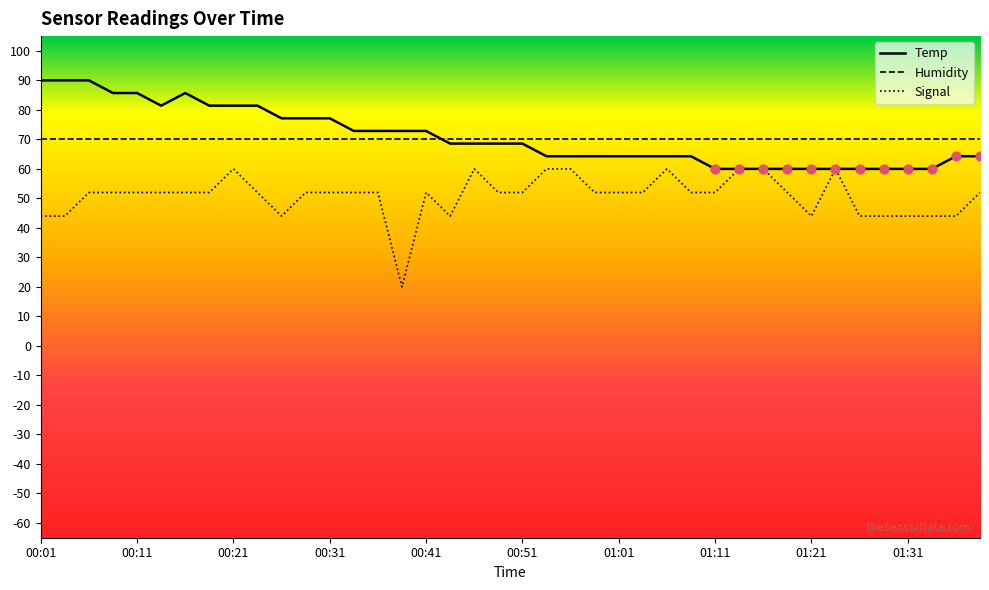

Which series has the largest Y range (max minus min)?

Signal